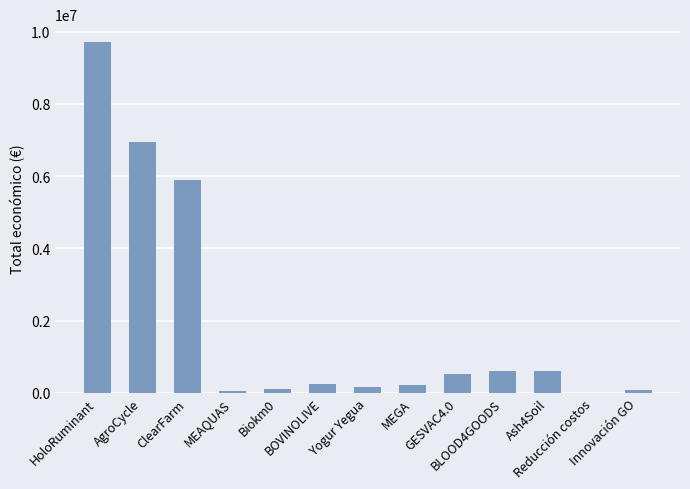

True or false: the data shows 228019 at MEGA.

True